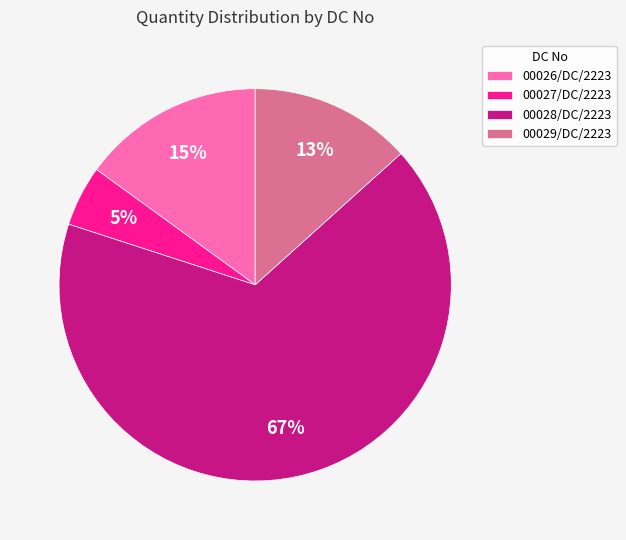

Count the number of slices in the pie.

4